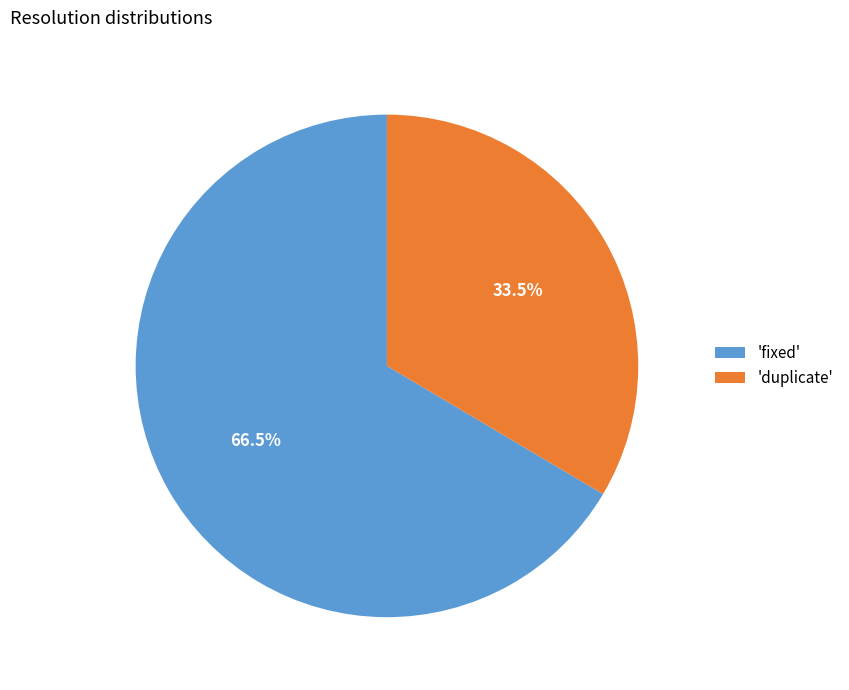

What is the ratio of the value at 'fixed' to the value at 'duplicate'?

2.0